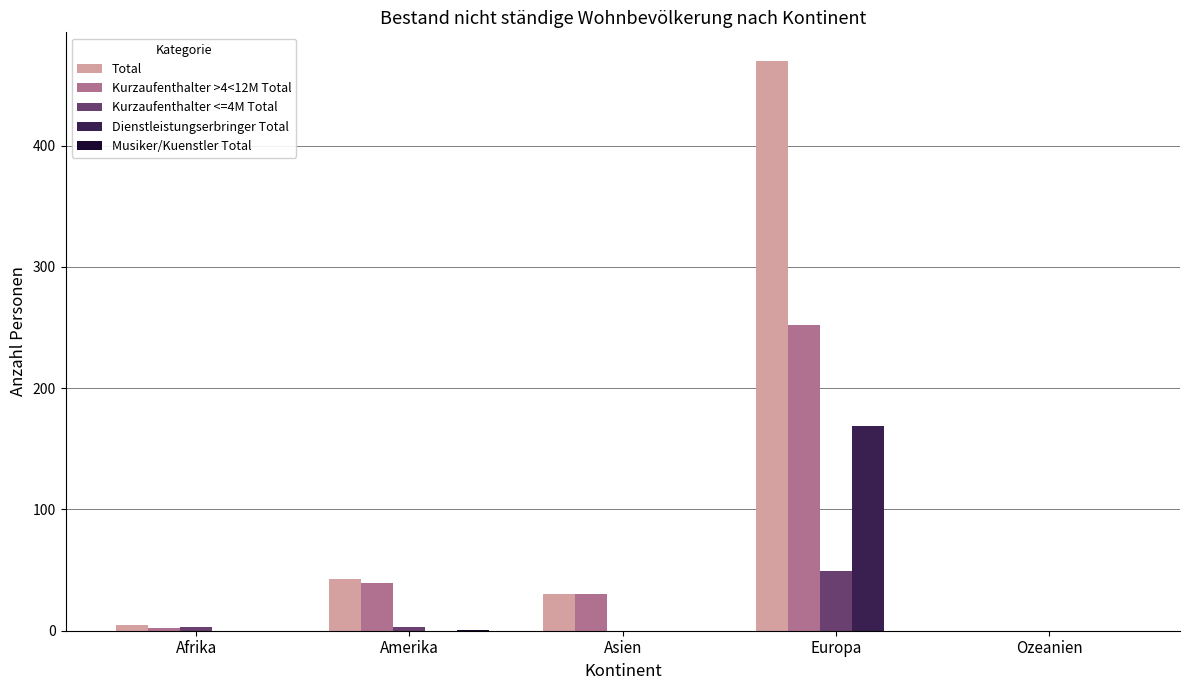

How many data points does each series have?

5